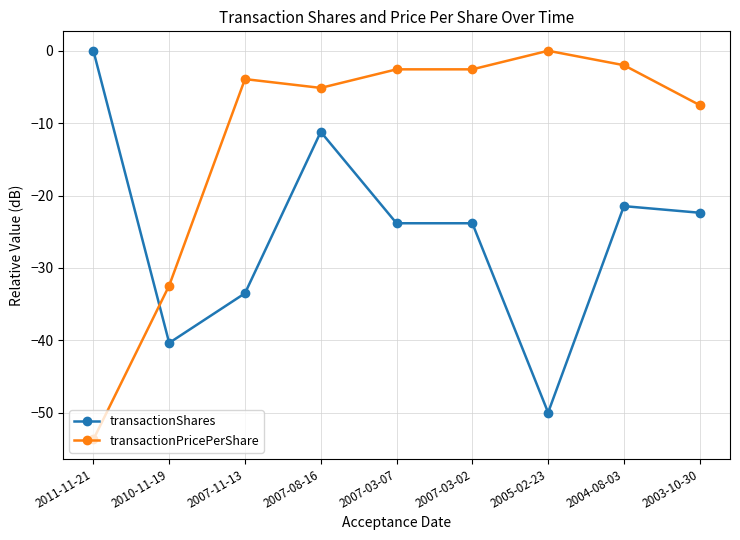

At which category does transactionPricePerShare reach its first local peak?

2007-11-13